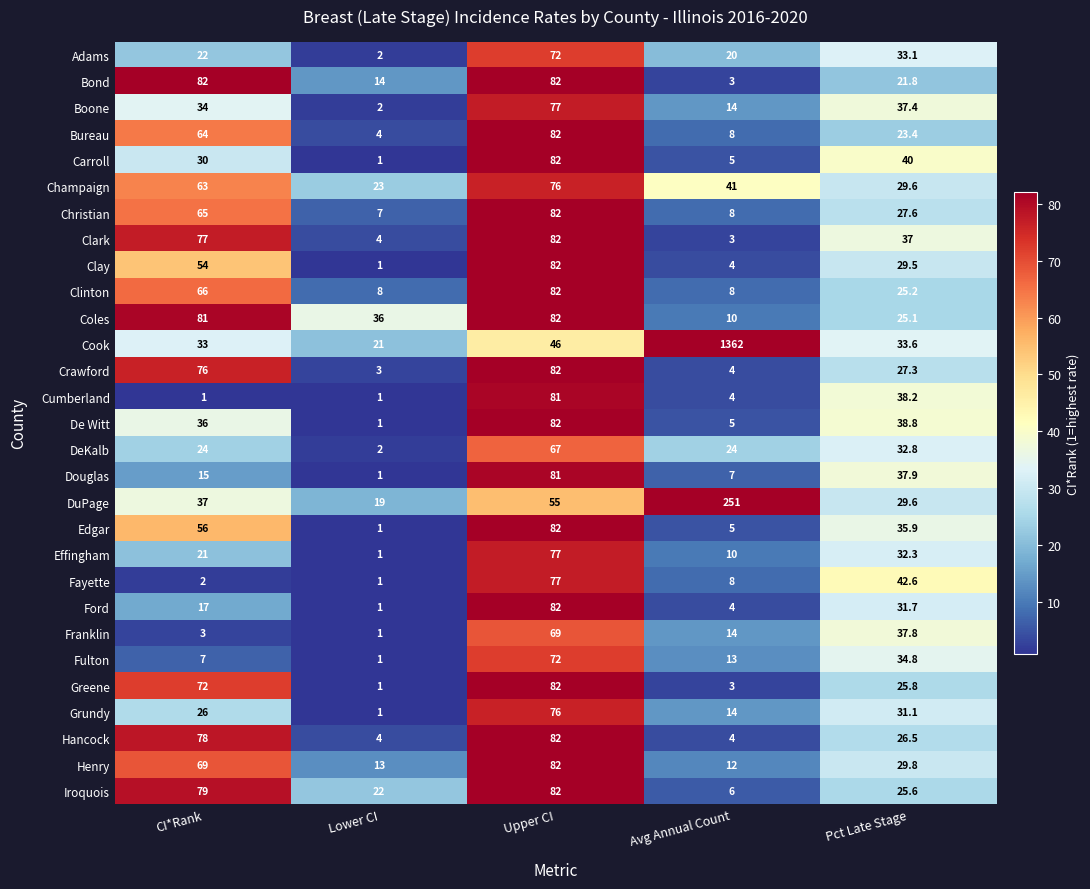

What is the difference between the maximum and second lowest values in the Boone series?

63.0